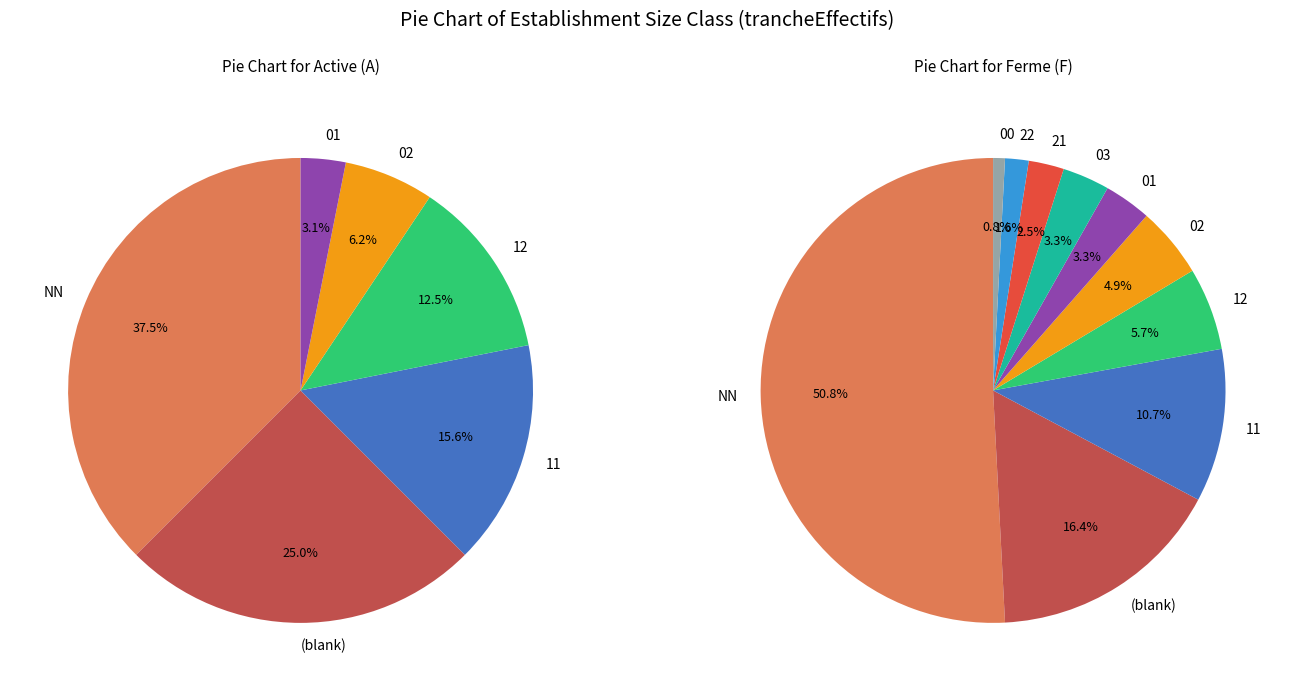

Which category has the smallest portion of the pie?

00